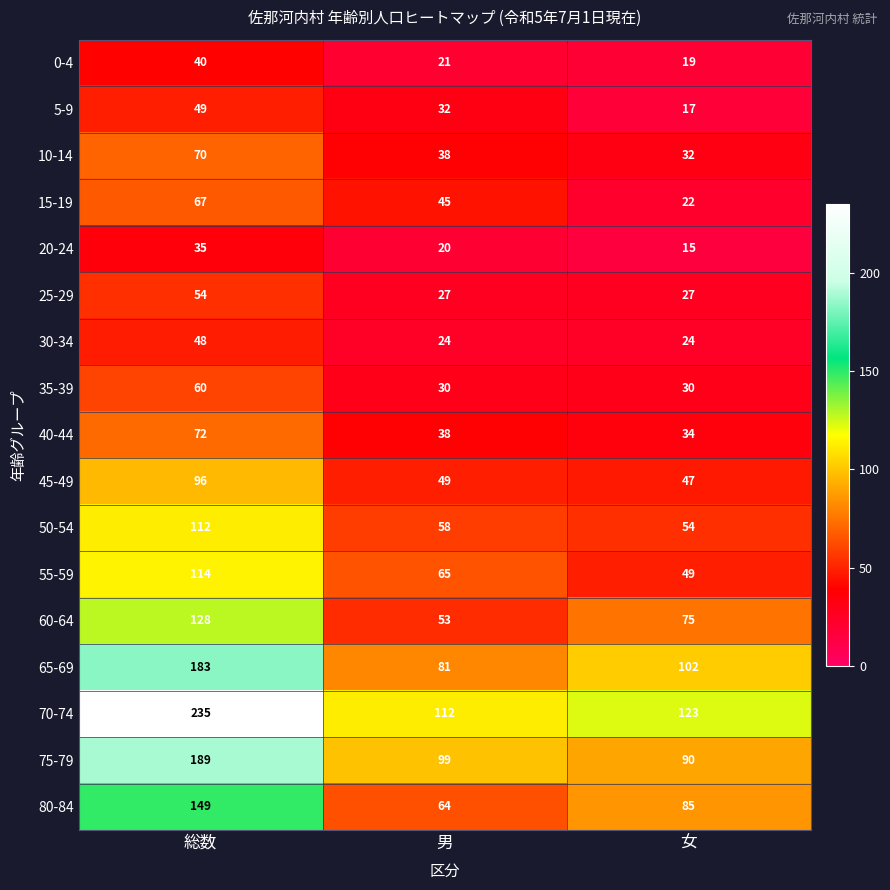

Which category has the lowest value in the 40-44 series?

女